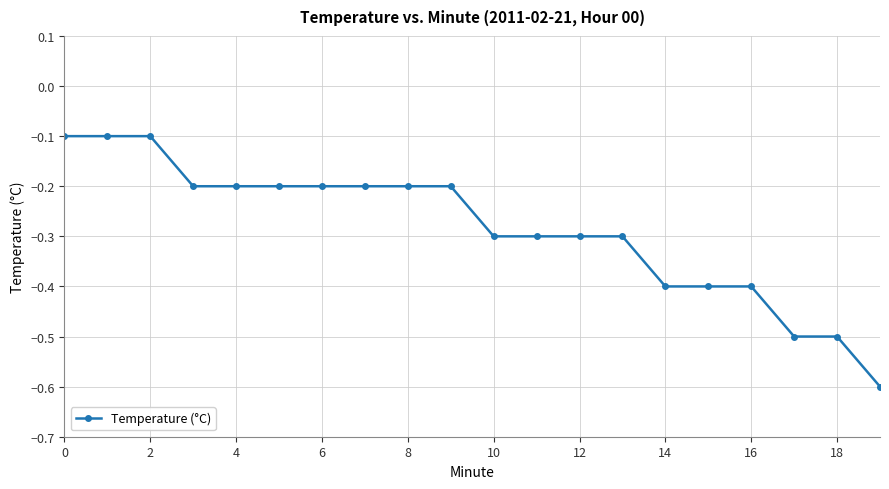

What is the smallest value displayed?

-0.6